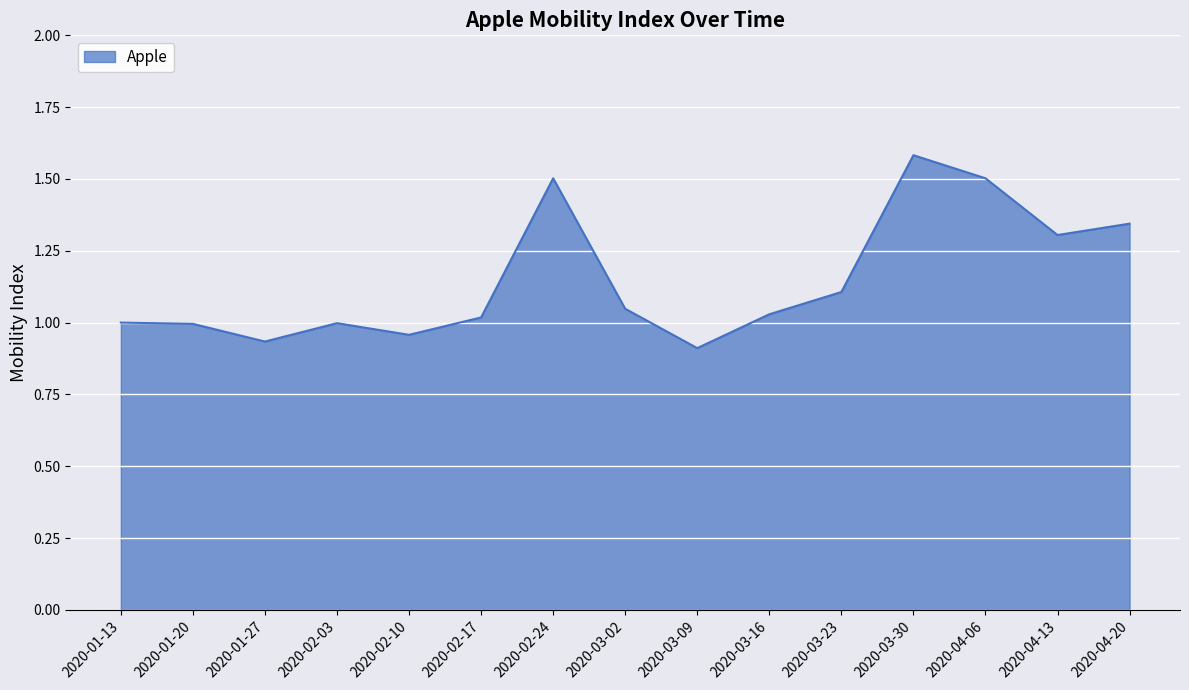

What position from the left is 2020-03-23?

11